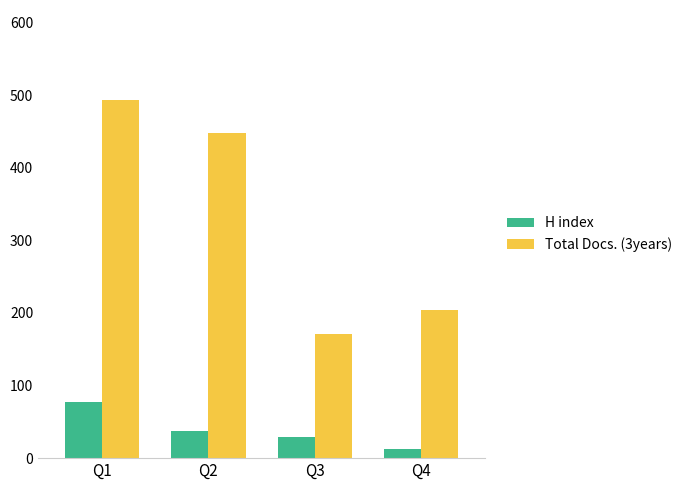

Which series has the largest range (max minus min)?

Total Docs. (3years)